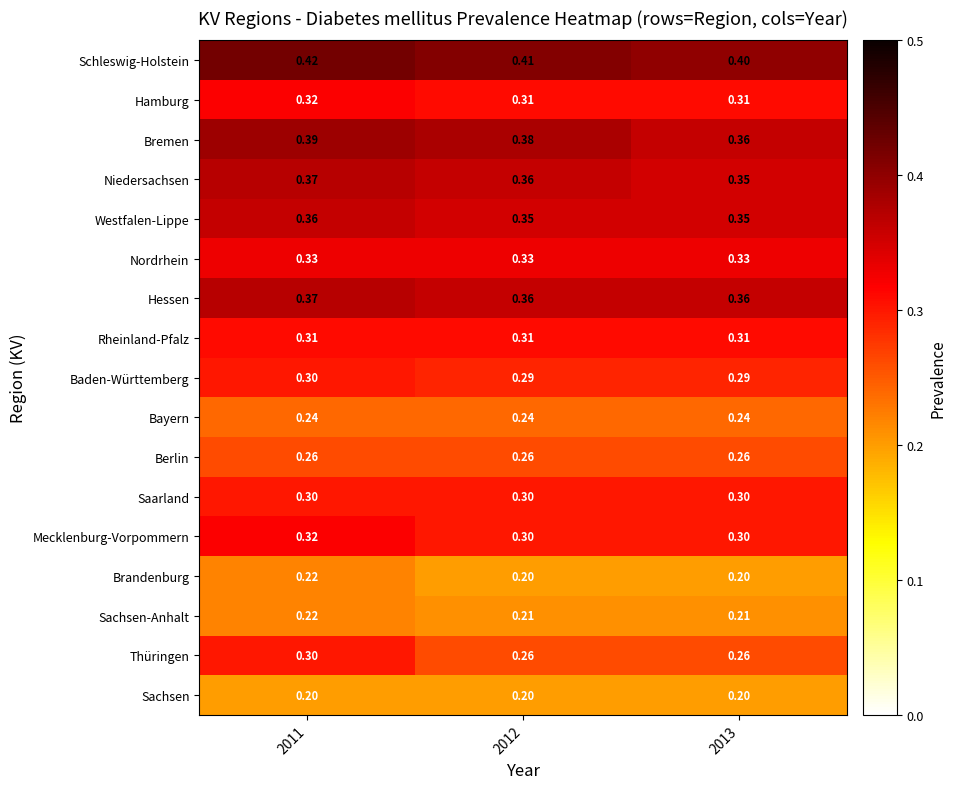

Which series has the largest range (max minus min)?

Thüringen